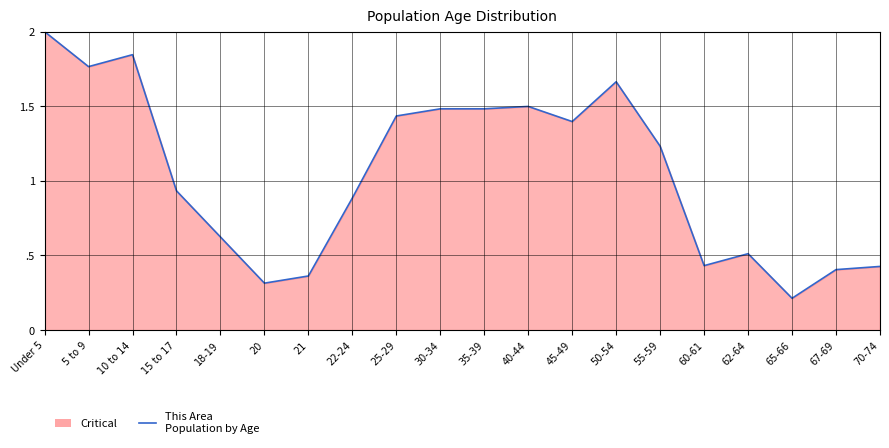

Does the chart have visible grid lines?

Yes